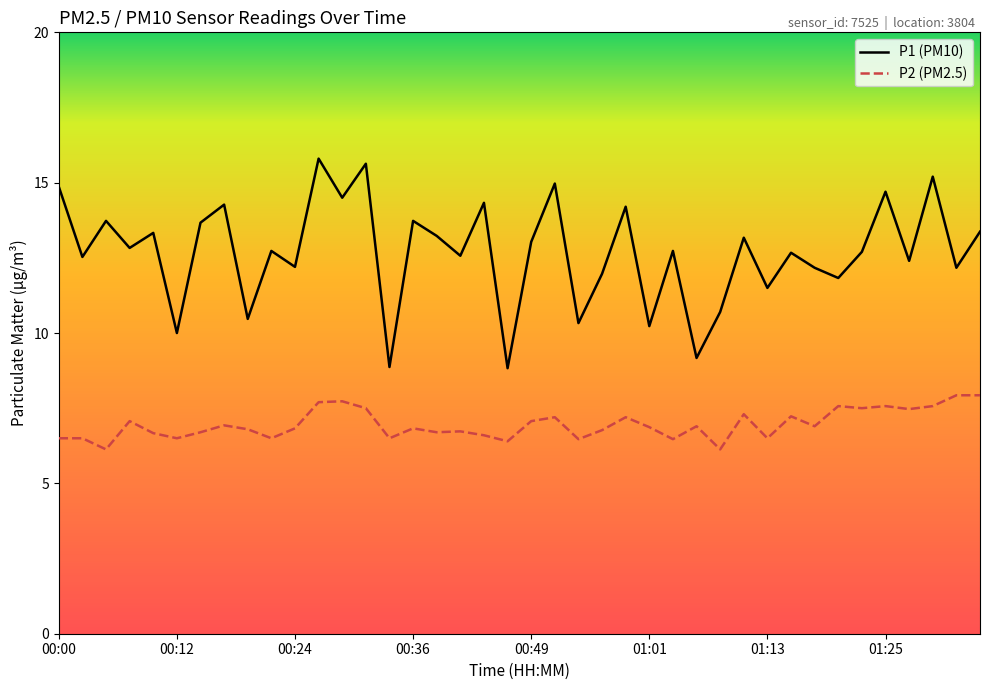

True or false: P2 (PM2.5) and P1 (PM10) intersect in this chart.

False